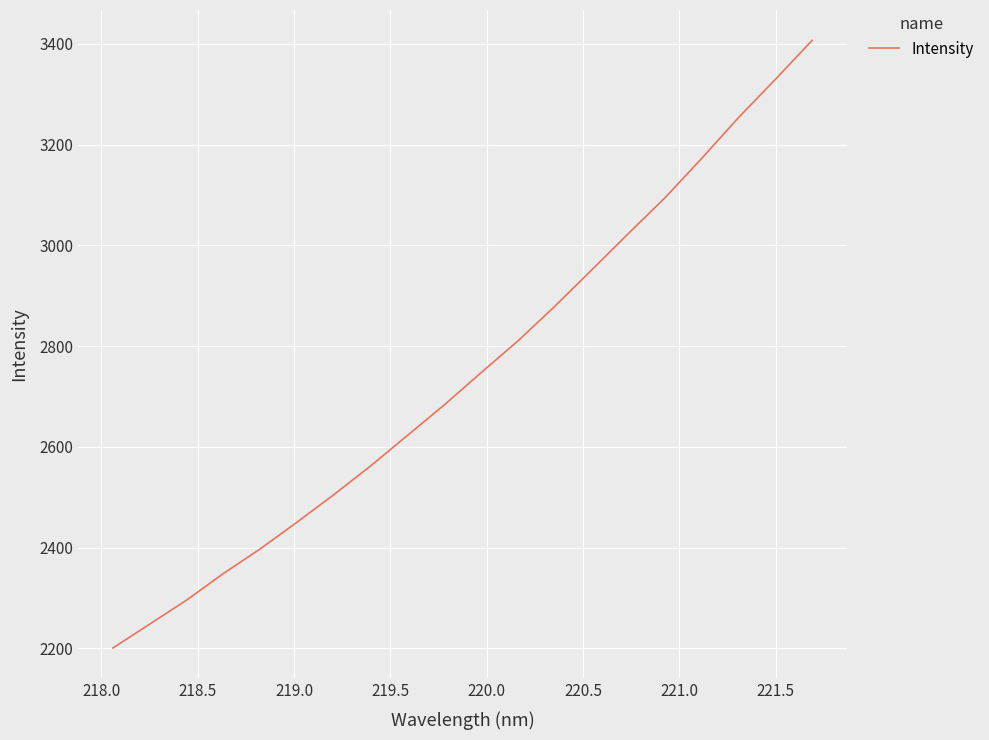

What is the maximum value shown in the chart?

3406.9